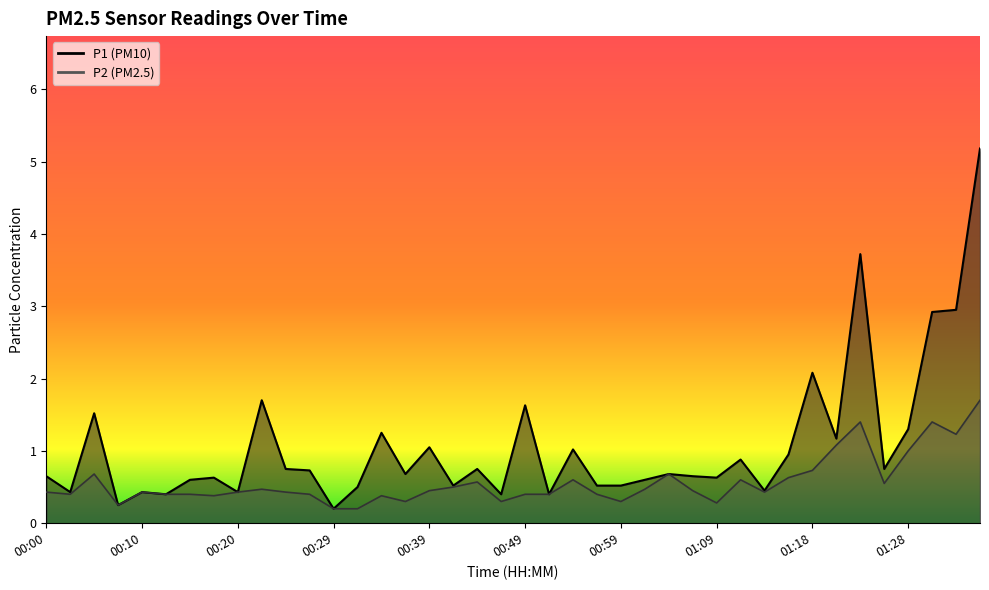

True or false: P2 and P1 cross at least once.

False